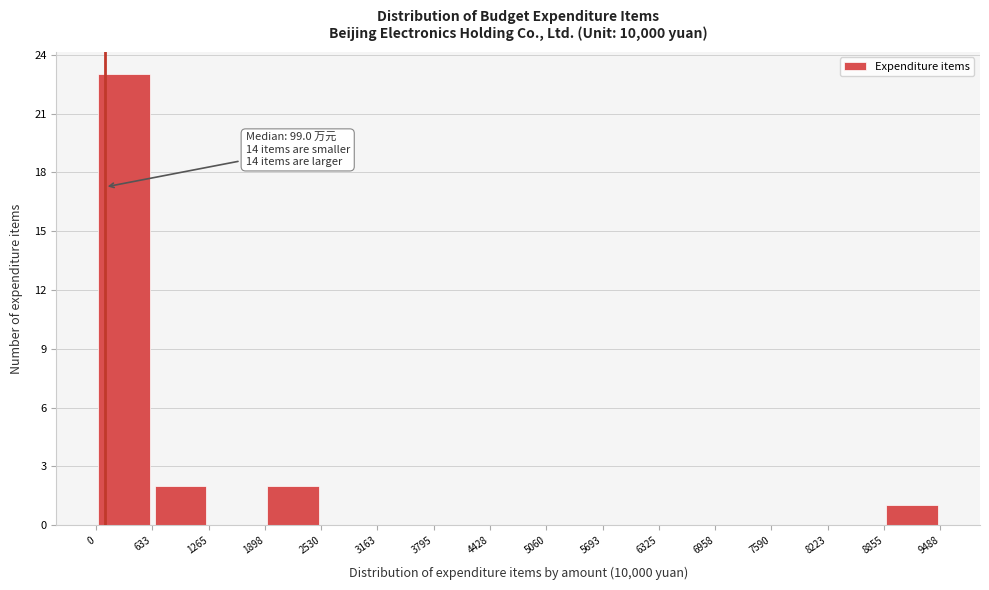

Over which range of the x-axis is the bar tallest?

0 to 633